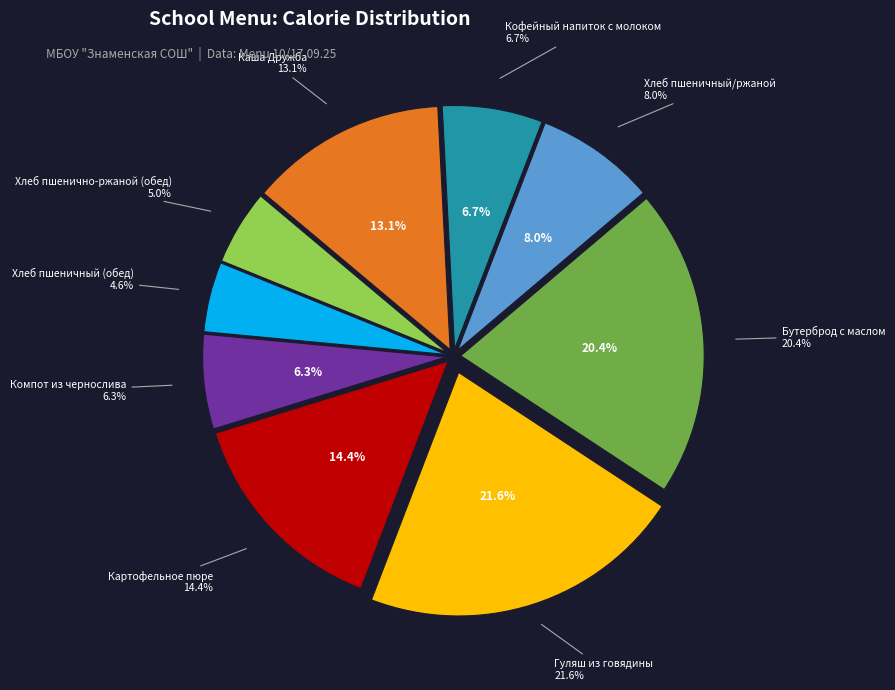

What is the change in value from Хлеб пшеничный/ржаной to Картофельное пюре?

+83.1